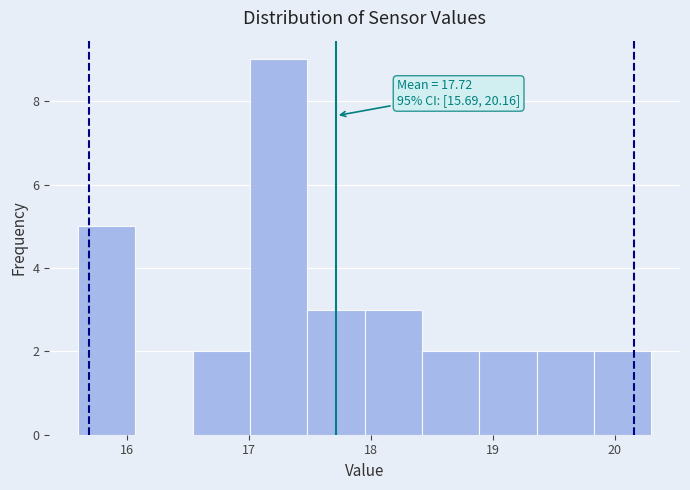

Which range on the x-axis has the tallest bar?

17.01 to 17.48